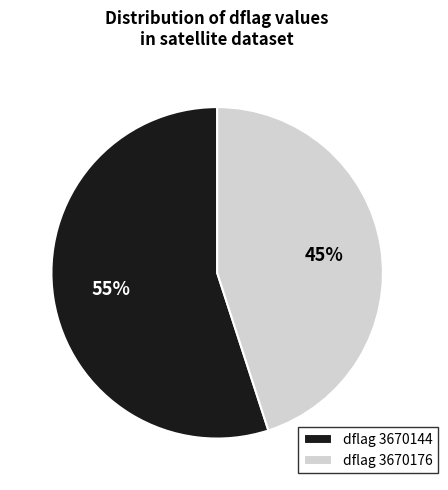

How many slices are in this pie chart?

2